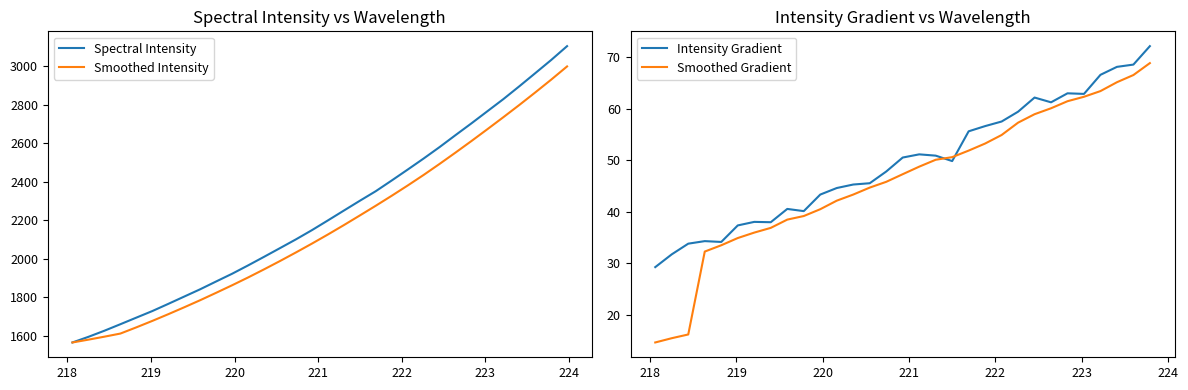

At which category does the chart reach its minimum across all series?

218.0596